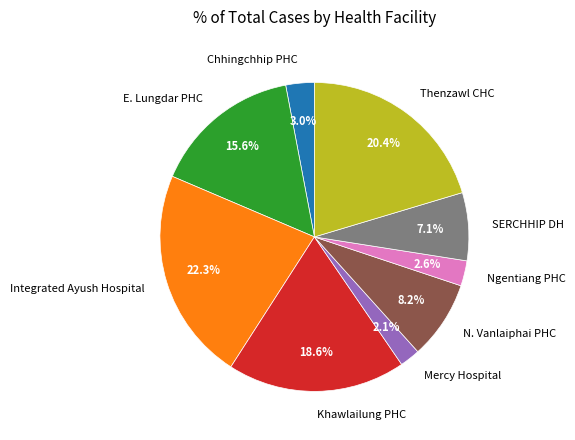

Is it true that E. Lungdar PHC is 16% of the pie?

True